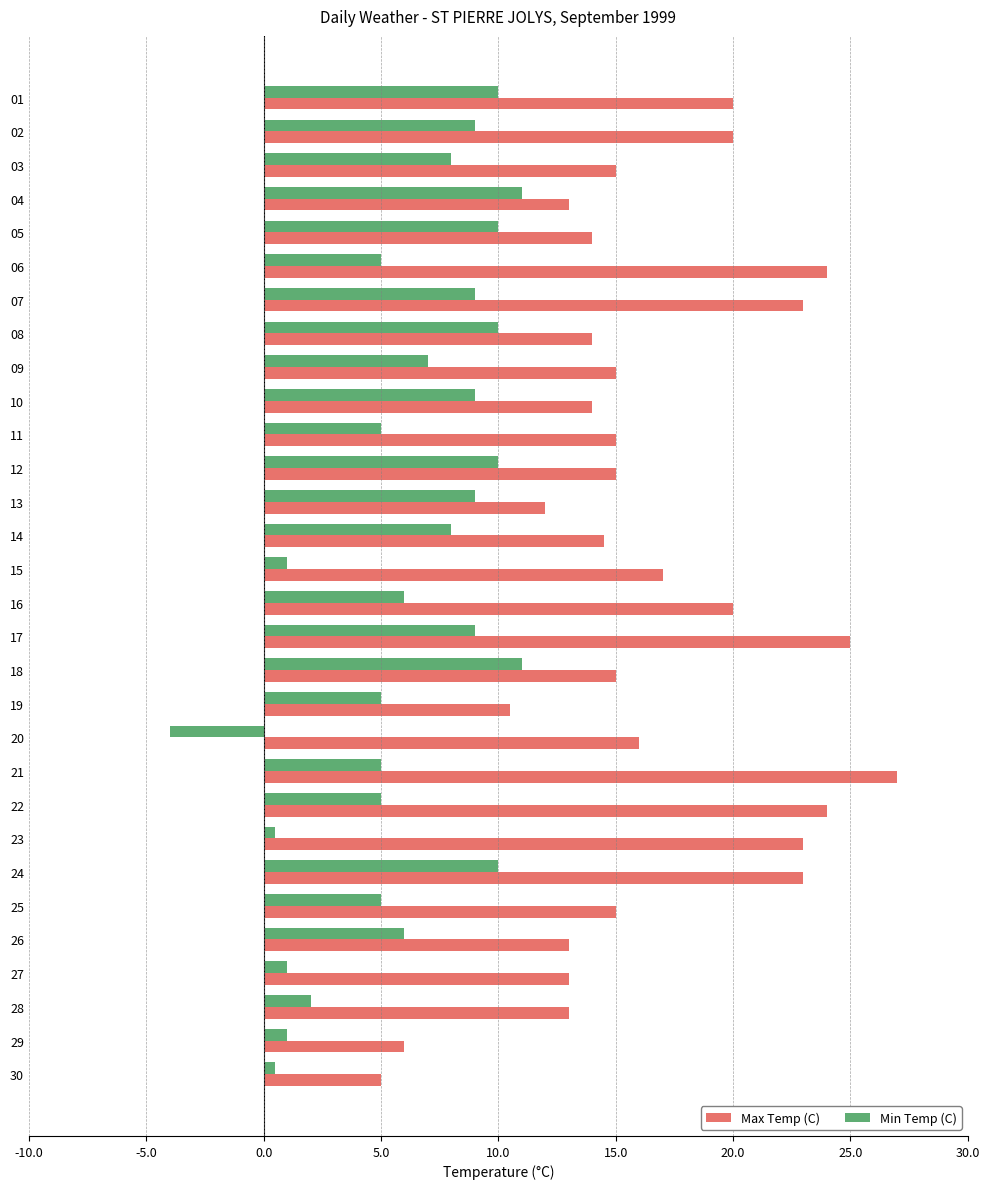

List the series in order of their peak value, highest first.

Max Temp (C), Min Temp (C)